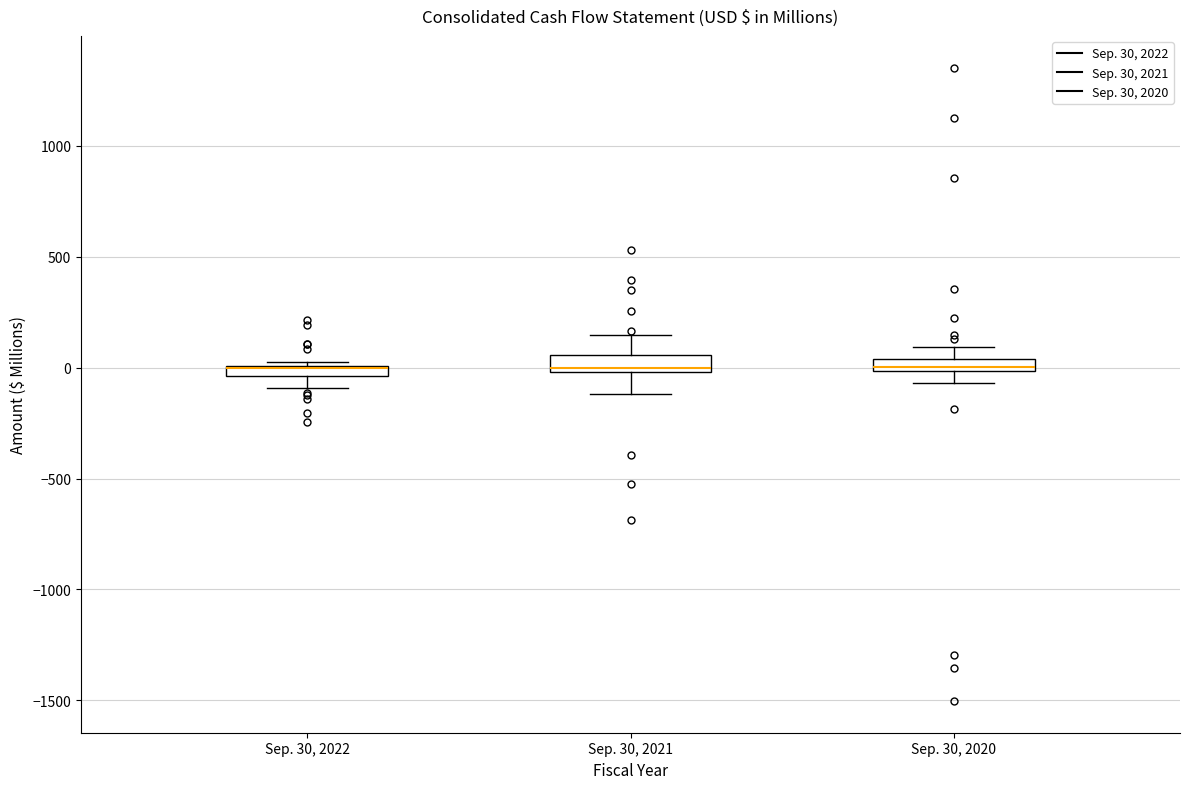

Where does the lower whisker of the box for Sep. 30, 2020 end on the y-axis? The values are not printed on the chart, so give them approximately, as read against the axis.

-50